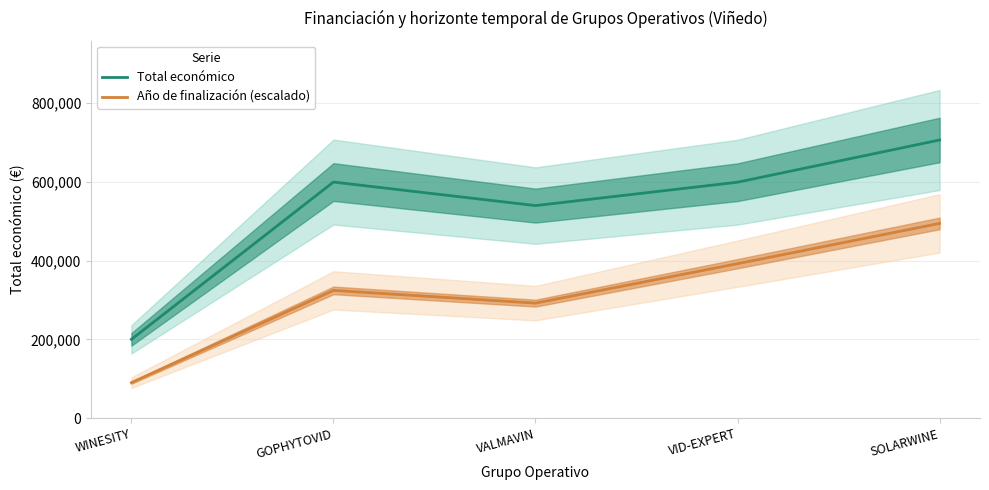

In Año de finalización (escalado), how many points are higher than both neighbors (excluding endpoints)?

1